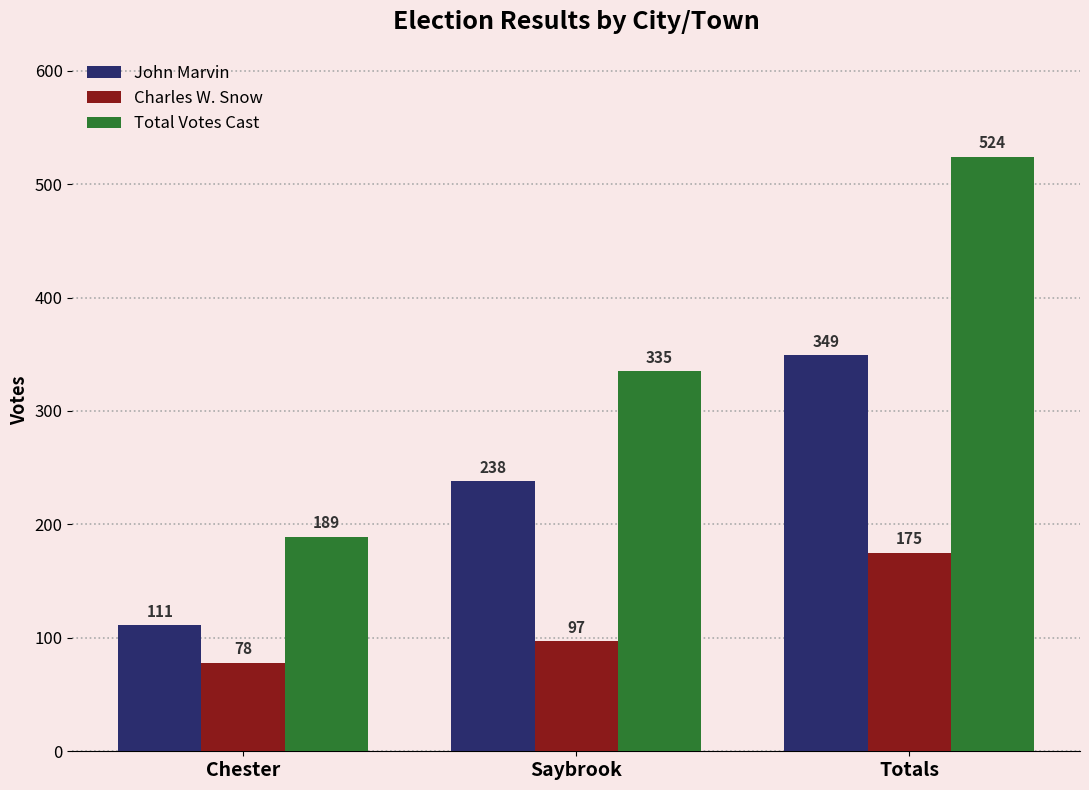

At which label does Total Votes Cast reach its minimum?

Chester